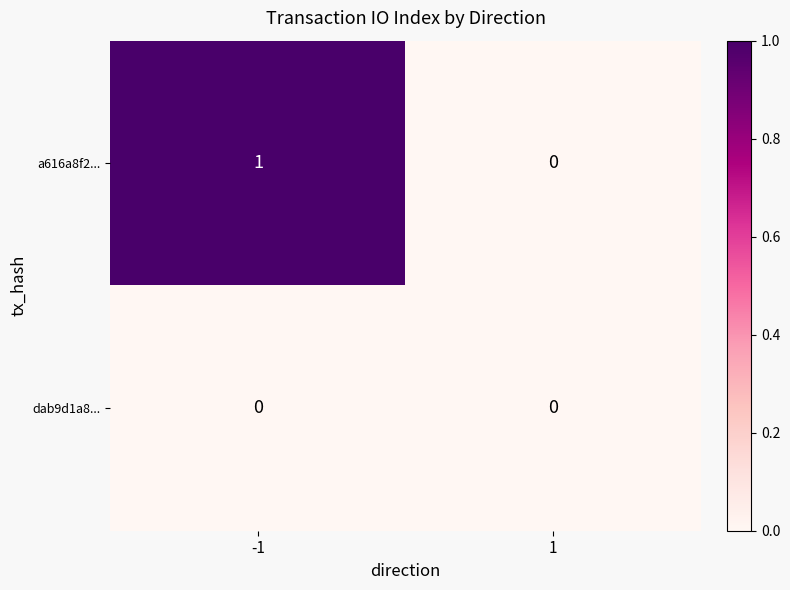

Is it true that a616a8f2... equals 1 at -1?

True